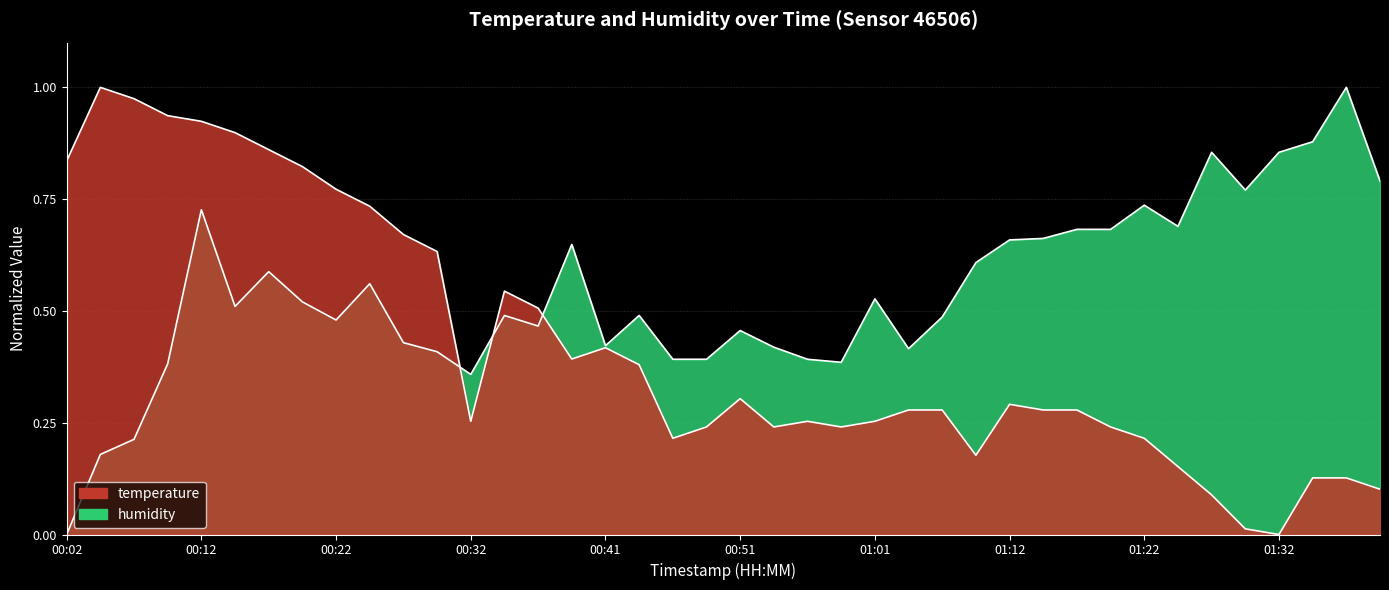

Where is temperature nearest to the value 0?

01:32